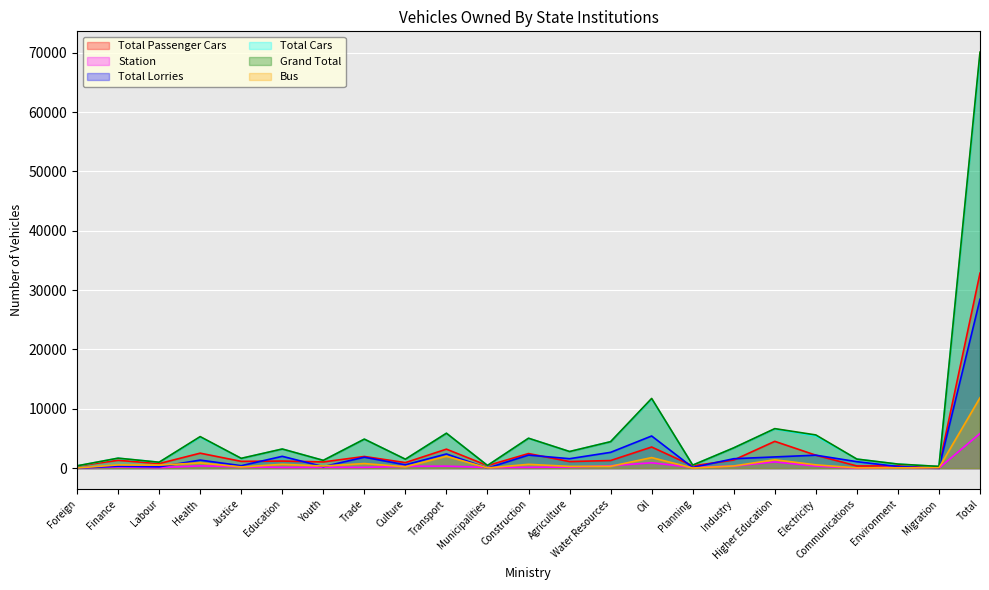

Reading left to right, transcribe all the data shown in this chart.

Total Passenger Cars: Foreign=370	Finance=1320	Labour=770	Health=2527	Justice=1147	Education=1196	Youth=1052	Trade=1969	Culture=937	Transport=3204	Municipalities=436	Construction=2460	Agriculture=1114	Water Resources=1286	Oil=3563	Planning=391	Industry=1372	Higher Education=4519	Electricity=2186	Communications=370	Environment=386	Migration=282	Total=32857
Station: Foreign=47	Finance=218	Labour=87	Health=385	Justice=238	Education=124	Youth=147	Trade=128	Culture=313	Transport=341	Municipalities=116	Construction=132	Agriculture=191	Water Resources=408	Oil=905	Planning=130	Industry=359	Higher Education=1056	Electricity=356	Communications=7	Environment=149	Migration=3	Total=5840
Total Lorries: Foreign=14	Finance=330	Labour=225	Health=1361	Justice=414	Education=1995	Youth=259	Trade=1844	Culture=563	Transport=2393	Municipalities=17	Construction=2204	Agriculture=1595	Water Resources=2666	Oil=5421	Planning=113	Industry=1592	Higher Education=1894	Electricity=2186	Communications=1093	Environment=277	Migration=0	Total=28456
Total Cars: Foreign=384	Finance=1681	Labour=998	Health=5238	Justice=1646	Education=3219	Youth=1314	Trade=4888	Culture=1500	Transport=5883	Municipalities=454	Construction=5031	Agriculture=2798	Water Resources=4459	Oil=11657	Planning=512	Industry=3414	Higher Education=6610	Electricity=5443	Communications=1529	Environment=677	Migration=284	Total=69619
Grand Total: Foreign=388	Finance=1686	Labour=1000	Health=5317	Justice=1655	Education=3228	Youth=1315	Trade=4892	Culture=1509	Transport=5884	Municipalities=454	Construction=5045	Agriculture=2806	Water Resources=4462	Oil=11746	Planning=512	Industry=3423	Higher Education=6660	Electricity=5597	Communications=1529	Environment=691	Migration=288	Total=70087
Bus: Foreign=24	Finance=547	Labour=509	Health=894	Justice=209	Education=647	Youth=365	Trade=777	Culture=239	Transport=2006	Municipalities=46	Construction=647	Agriculture=303	Water Resources=310	Oil=1782	Planning=30	Industry=371	Higher Education=1417	Electricity=559	Communications=50	Environment=65	Migration=66	Total=11863